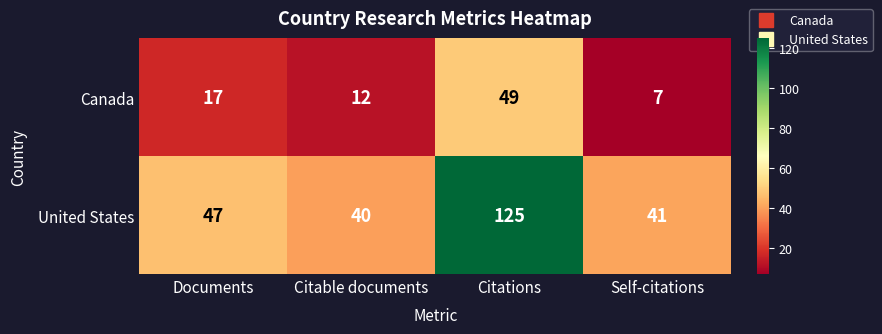

How many Canada values are between 12 and 49?

3